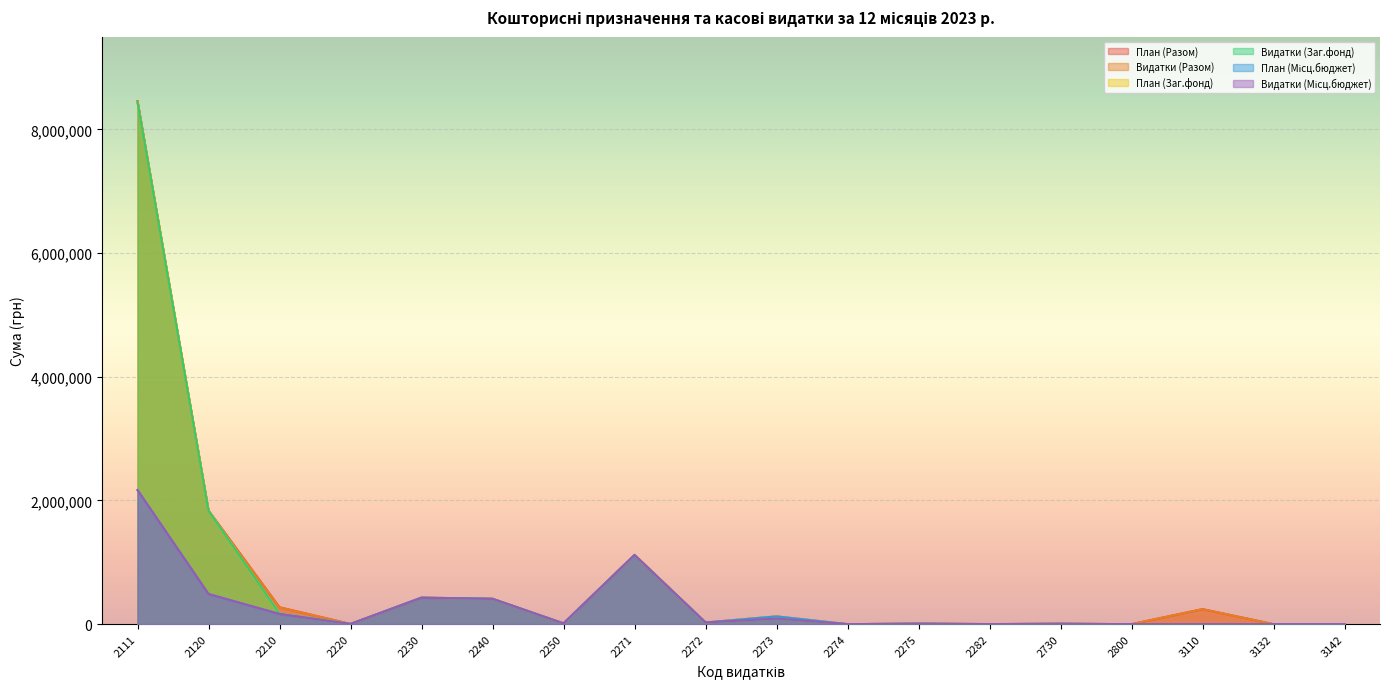

At how many categories does at least one series exceed 2375446?

1